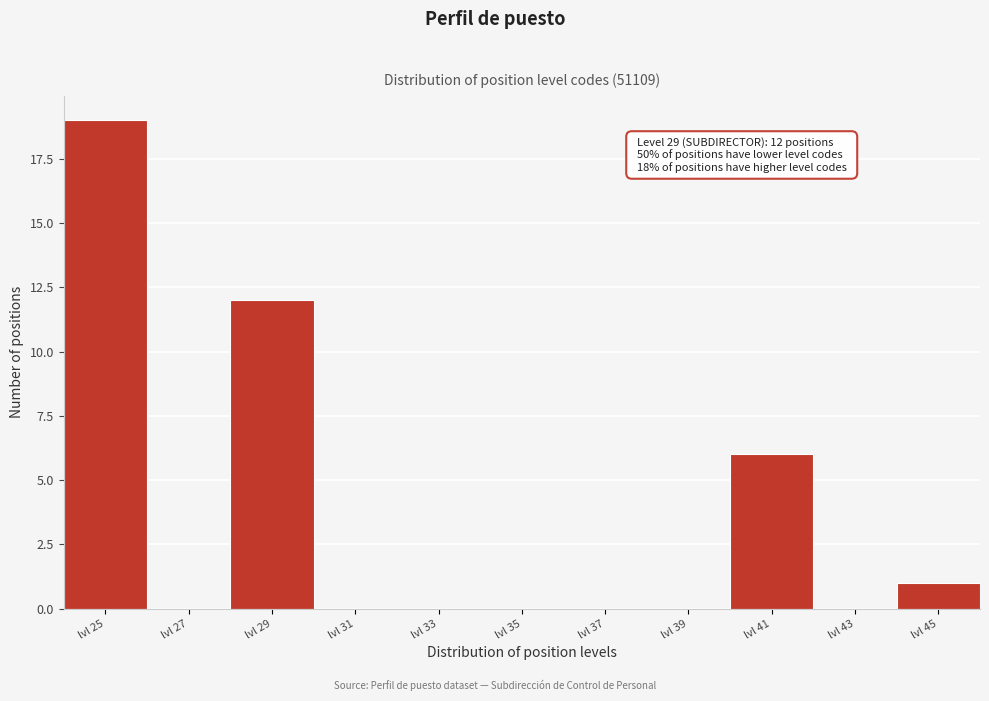

Over which range of the x-axis is the bar tallest?

24 to 26